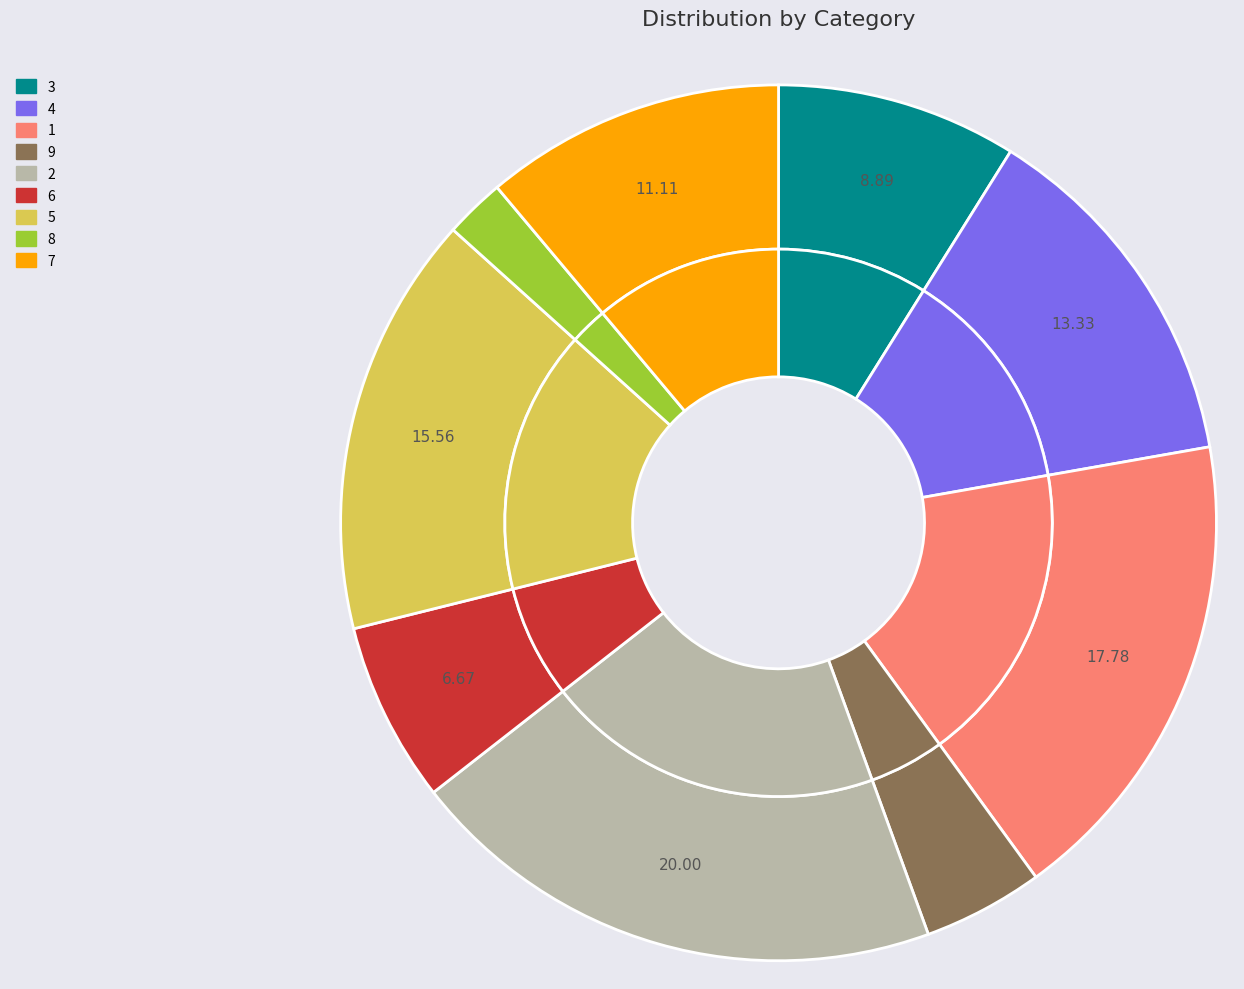

To the nearest percent, what is the average slice percentage?

11%